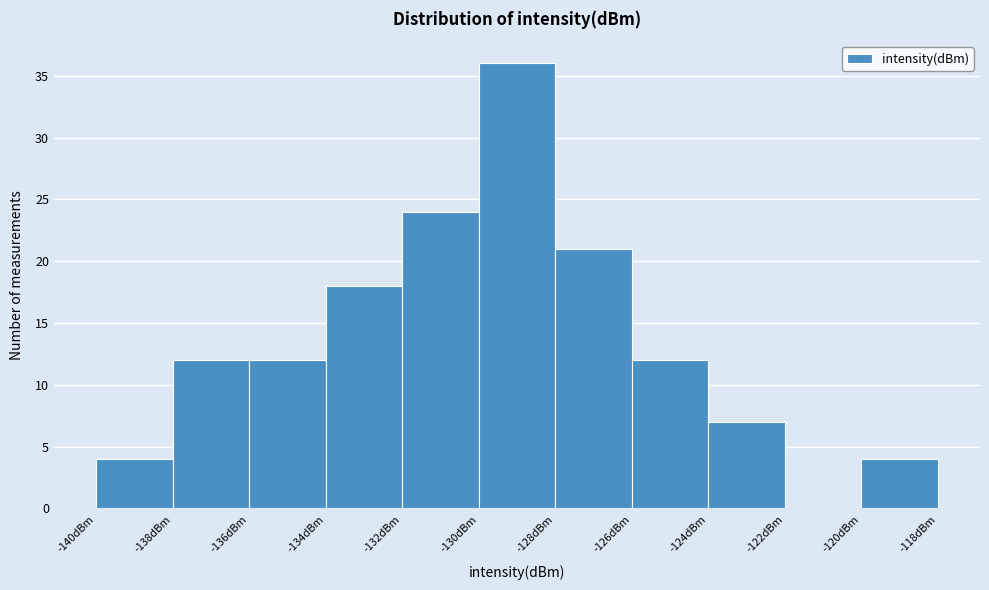

Reading left to right, list every bar in this chart as the range it spans on the x-axis followed by its height. The values are not printed on the chart, so give them approximately, as read against the axis.

-140 to -138: 4
-138 to -136: 12
-136 to -134: 12
-134 to -132: 18
-132 to -130: 24
-130 to -128: 36
-128 to -126: 21
-126 to -124: 12
-124 to -122: 7
-122 to -120: 0
-120 to -118: 4